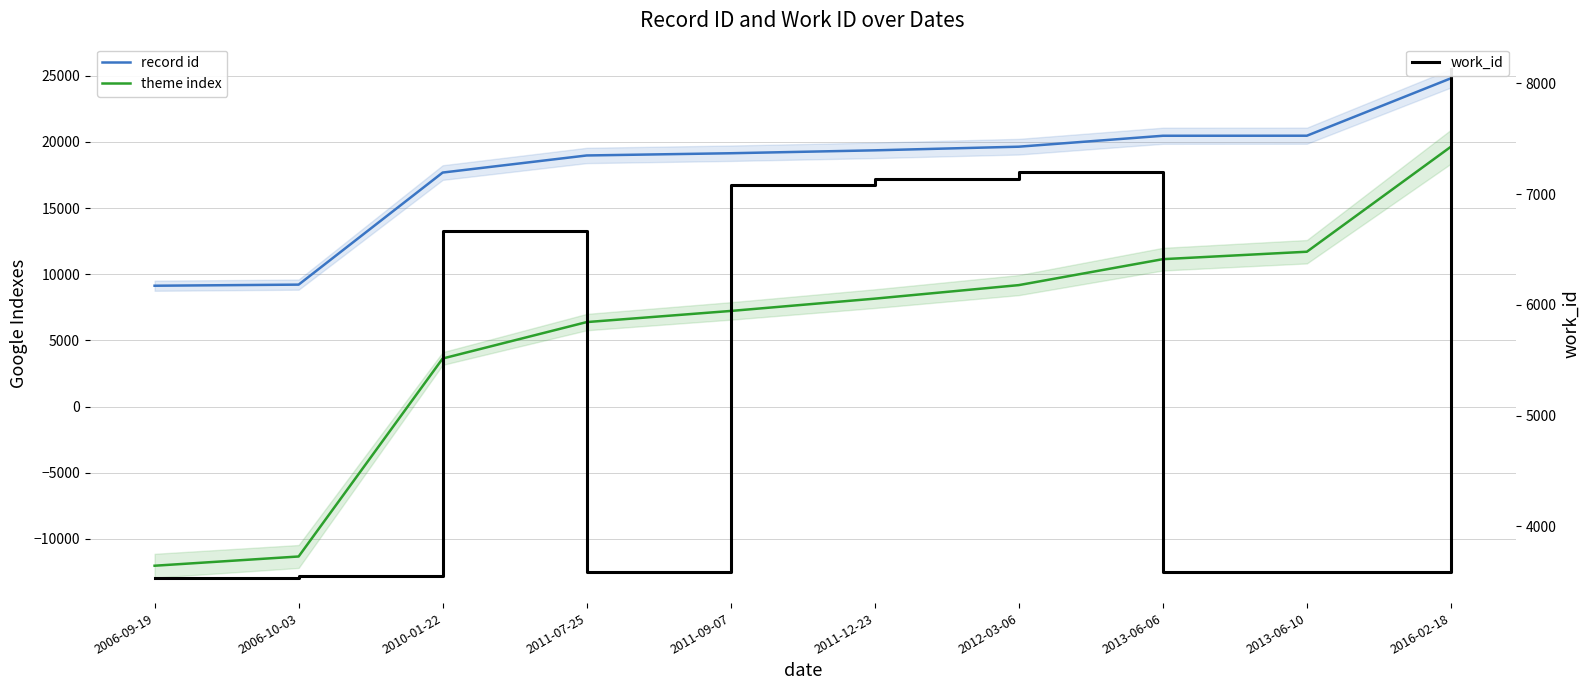

Which series ends up on top after the final intersection of theme index and work_id?

theme index